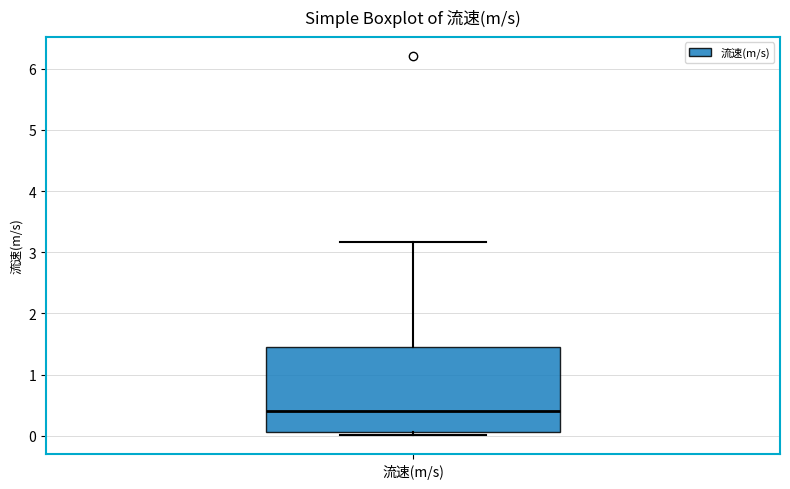

Read this box plot against the y-axis: the position of the median line, the range covered by the box, and the ends of both whiskers. The values are not printed on the chart, so give them approximately, as read against the axis.

median 0.4, box 0.1 to 1.4, whiskers 0.0 to 3.2